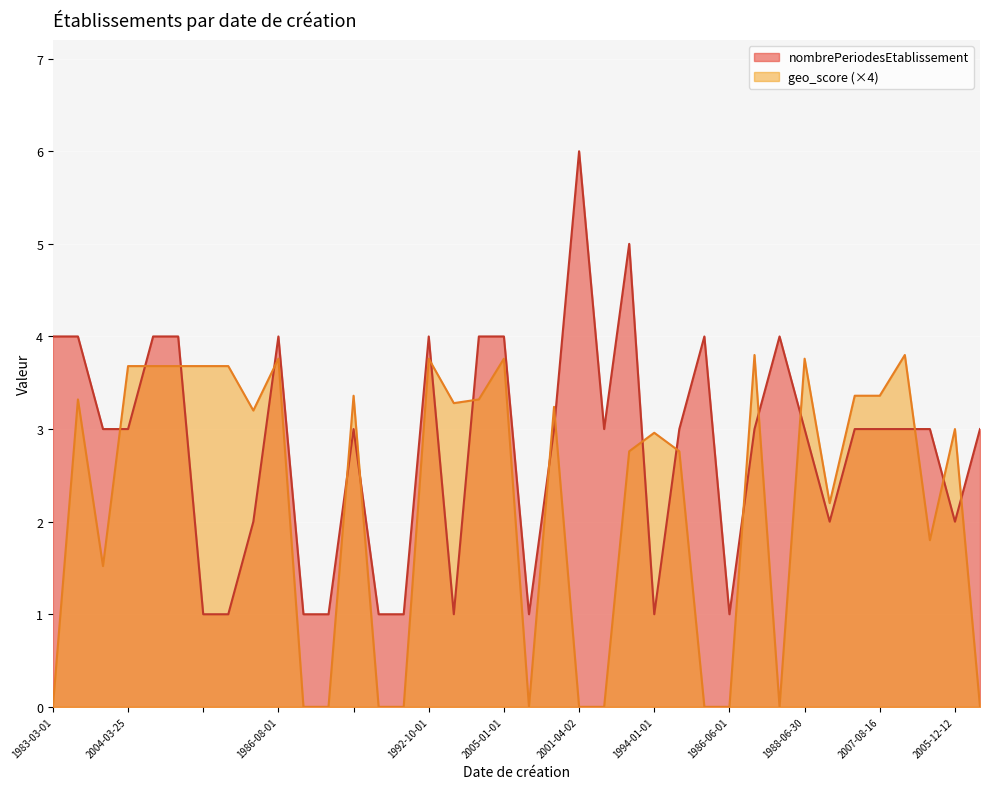

Reading left to right, transcribe all the data shown in this chart.

nombrePeriodesEtablissement: 4.0	4.0	3.0	3.0	4.0	4.0	1.0	1.0	2.0	4.0	1.0	1.0	3.0	1.0	1.0	4.0	1.0	4.0	4.0	1.0	3.0	6.0	3.0	5.0	1.0	3.0	4.0	1.0	3.0	4.0	3.0	2.0	3.0	3.0	3.0	3.0	2.0	3.0
geo_score: 0.0	3.3	1.5	3.7	3.7	3.7	3.7	3.7	3.2	3.8	0.0	0.0	3.4	0.0	0.0	3.8	3.3	3.3	3.8	0.0	3.2	0.0	0.0	2.8	3.0	2.8	0.0	0.0	3.8	0.0	3.8	2.2	3.4	3.4	3.8	1.8	3.0	0.0